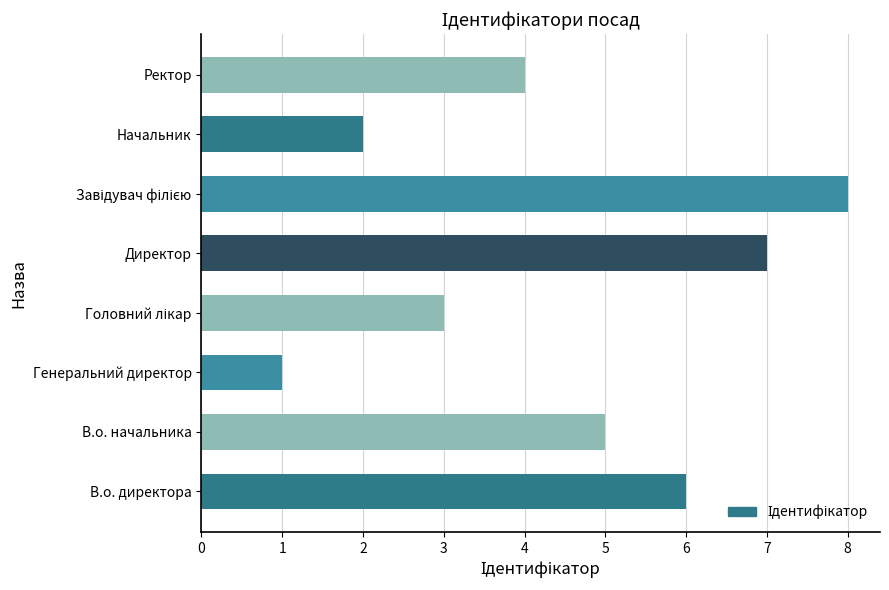

Where is the data nearest to the value 4?

Ректор